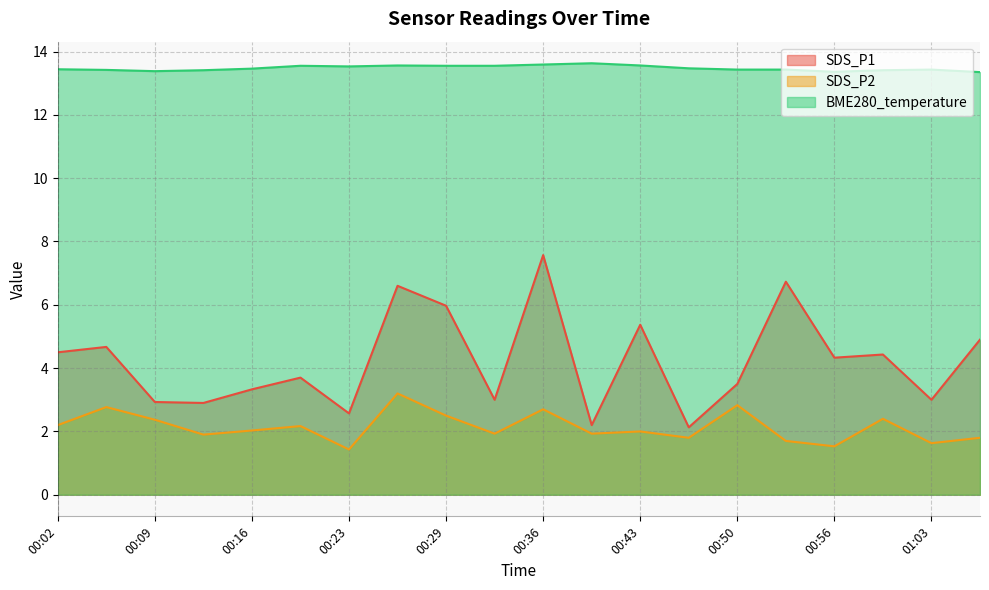

What is the maximum value for SDS_P2?

3.2